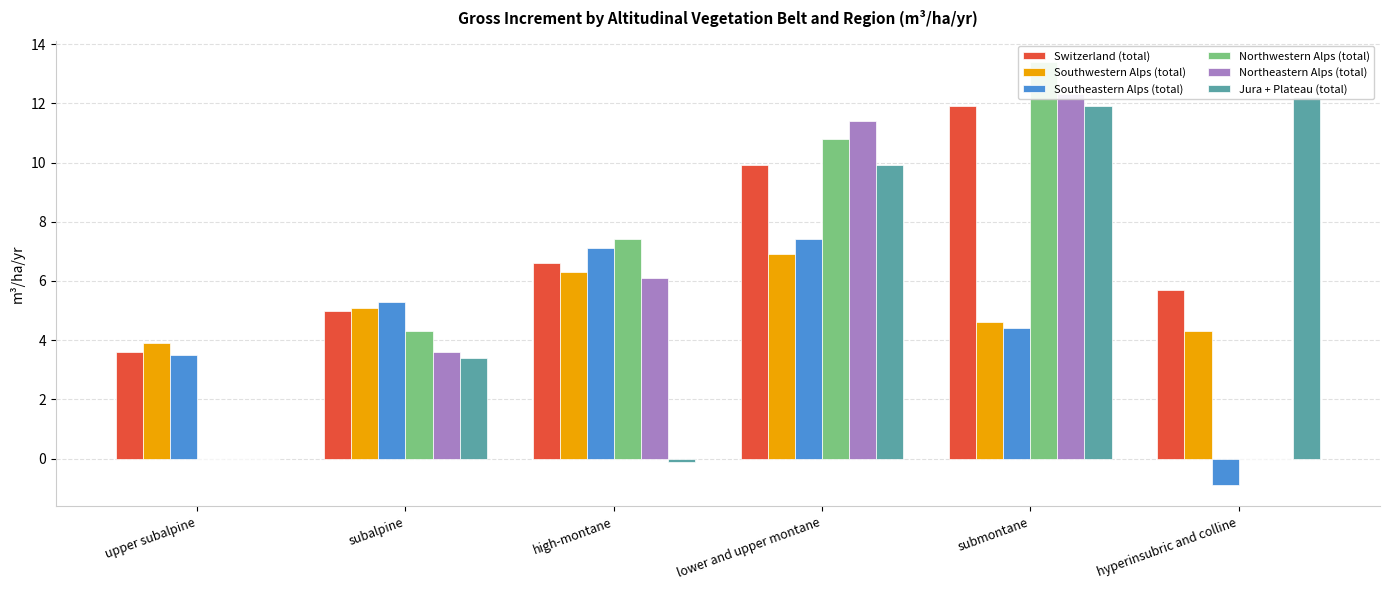

Reading left to right, what are all the values shown in this chart?

Switzerland (total): upper subalpine=3.6	subalpine=5.0	high-montane=6.6	lower and upper montane=9.9	submontane=11.9	hyperinsubric and colline=5.7
Southwestern Alps (total): upper subalpine=3.9	subalpine=5.1	high-montane=6.3	lower and upper montane=6.9	submontane=4.6	hyperinsubric and colline=4.3
Southeastern Alps (total): upper subalpine=3.5	subalpine=5.3	high-montane=7.1	lower and upper montane=7.4	submontane=4.4	hyperinsubric and colline=-0.9
Northwestern Alps (total): upper subalpine=0.0	subalpine=4.3	high-montane=7.4	lower and upper montane=10.8	submontane=13.4	hyperinsubric and colline=0.0
Northeastern Alps (total): upper subalpine=0.0	subalpine=3.6	high-montane=6.1	lower and upper montane=11.4	submontane=12.3	hyperinsubric and colline=0.0
Jura + Plateau (total): upper subalpine=0.0	subalpine=3.4	high-montane=-0.1	lower and upper montane=9.9	submontane=11.9	hyperinsubric and colline=12.2